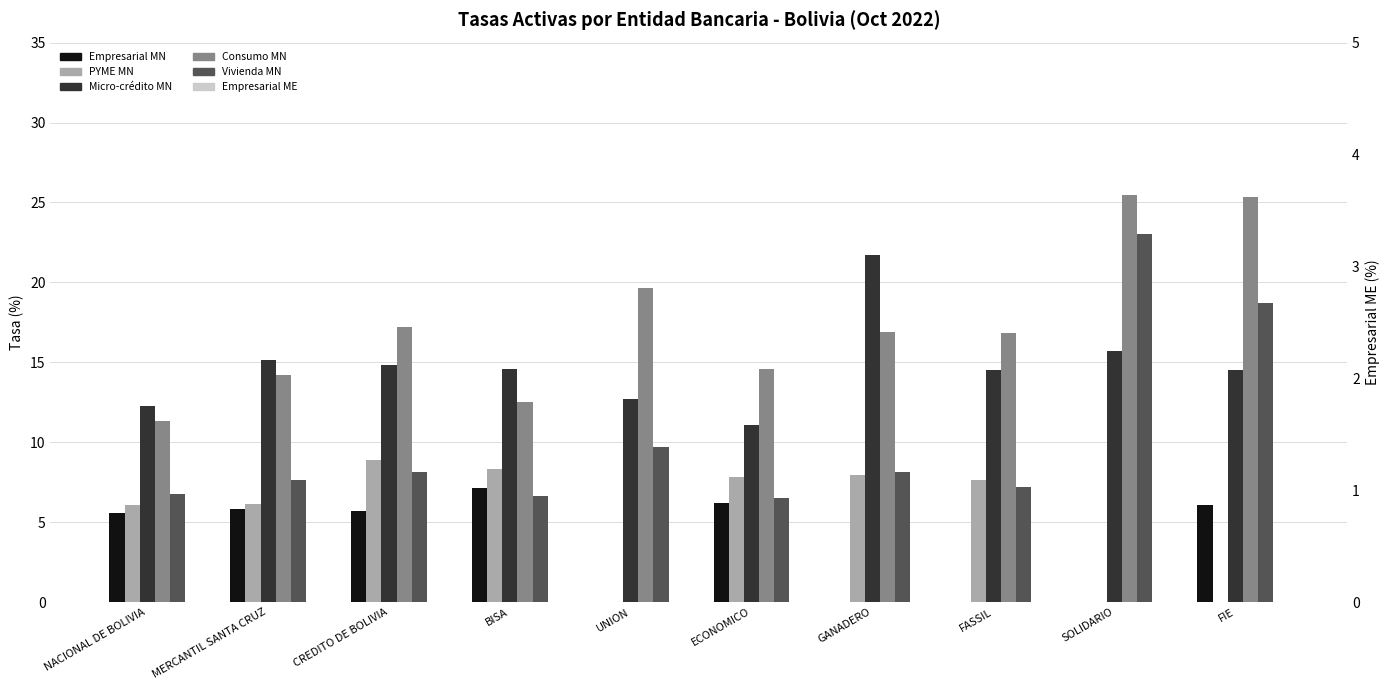

Which series changed the most between ECONOMICO and FIE?

Vivienda MN